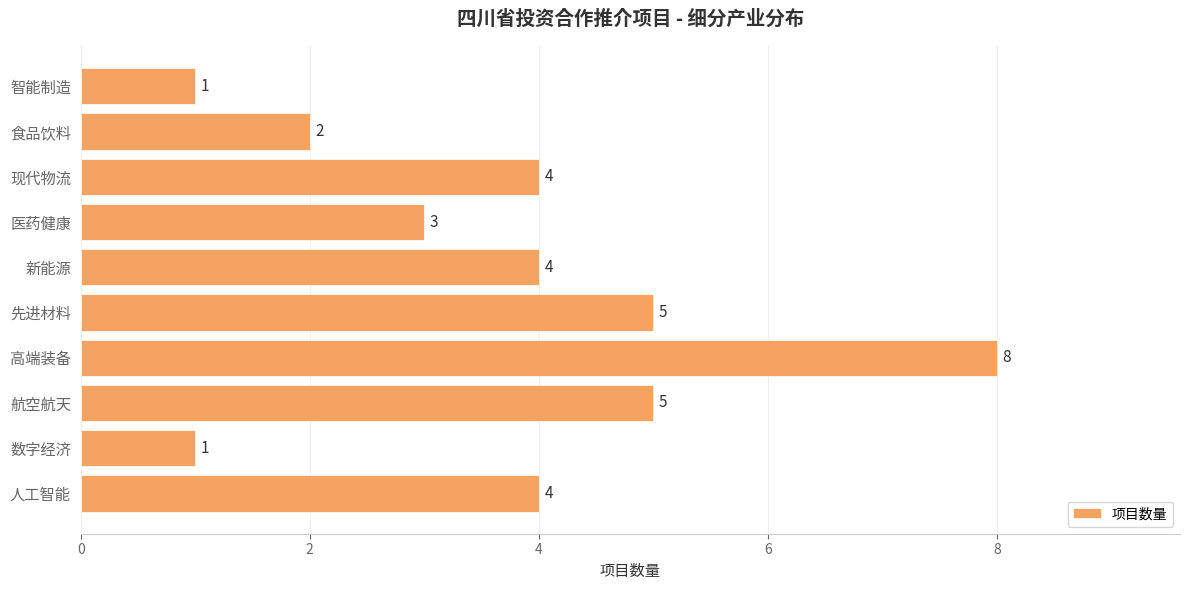

How many bars are there in total?

10